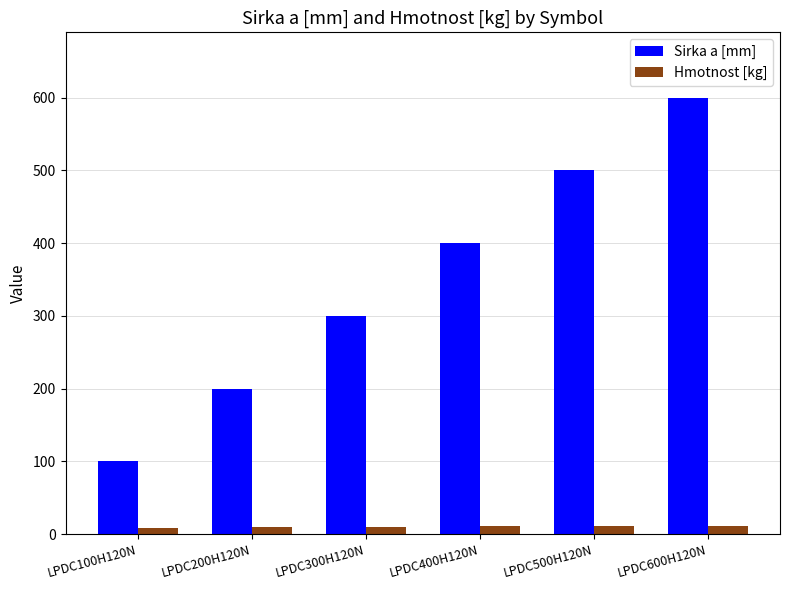

How many distinct data groups are displayed?

2